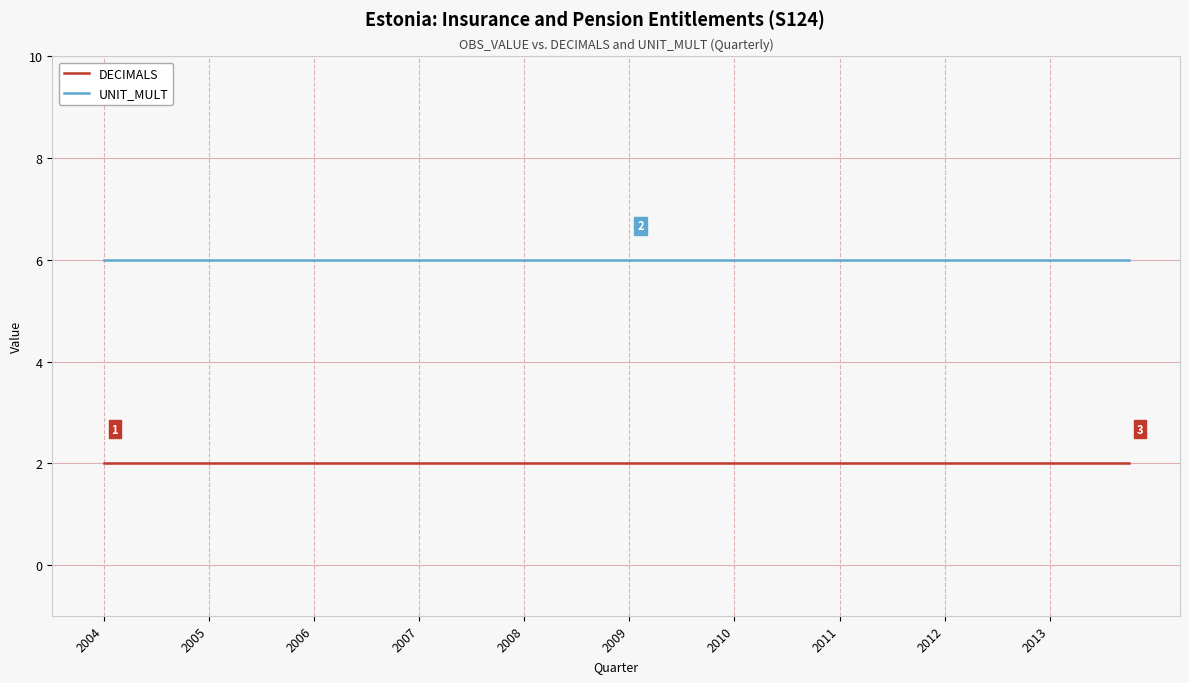

Reading left to right, extract all data points from this chart.

DECIMALS: 2	2	2	2	2	2	2	2	2	2	2	2	2	2	2	2	2	2	2	2	2	2	2	2	2	2	2	2	2	2	2	2	2	2	2	2	2	2	2	2
UNIT_MULT: 6	6	6	6	6	6	6	6	6	6	6	6	6	6	6	6	6	6	6	6	6	6	6	6	6	6	6	6	6	6	6	6	6	6	6	6	6	6	6	6